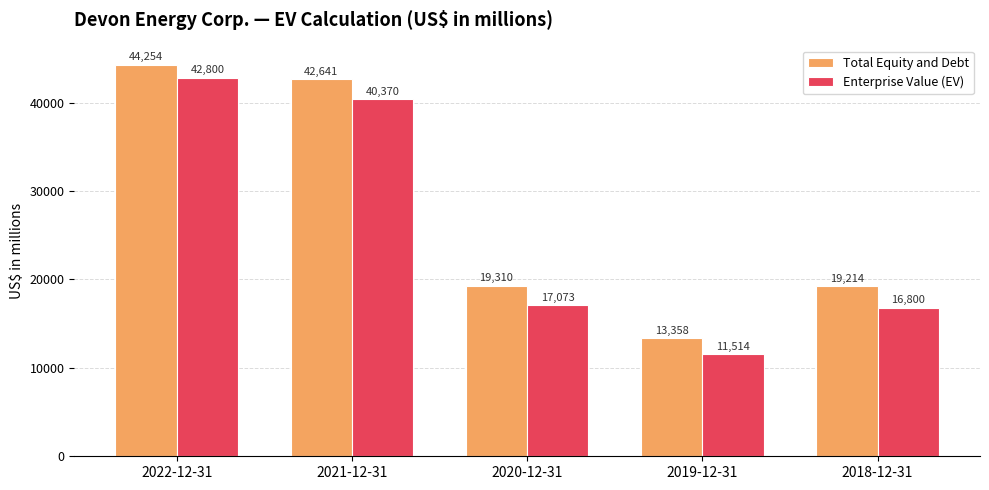

How many distinct data groups are displayed?

2